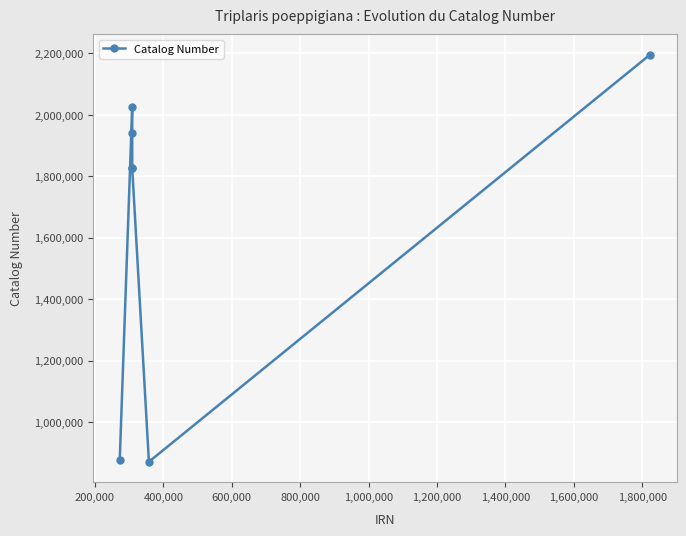

What is the minimum value shown in the chart?

870618